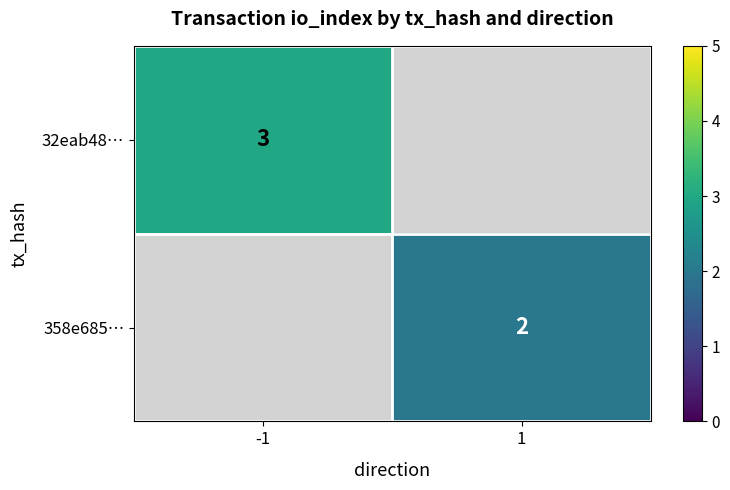

The value of 32eab48… at -1 is 3. True or false?

True